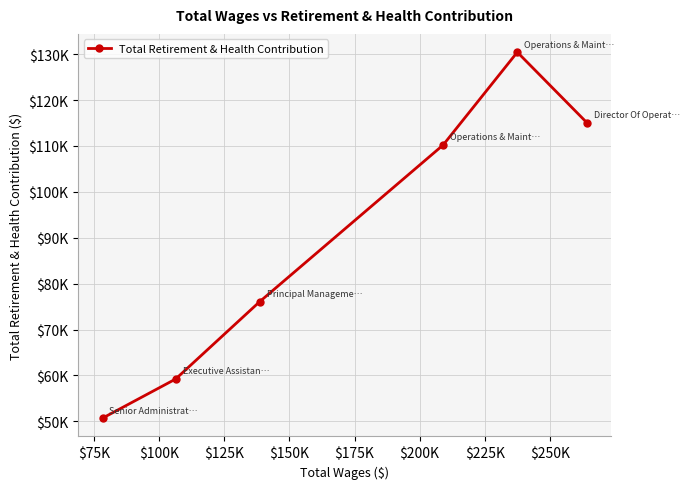

What is the difference between the maximum and minimum values?

79742